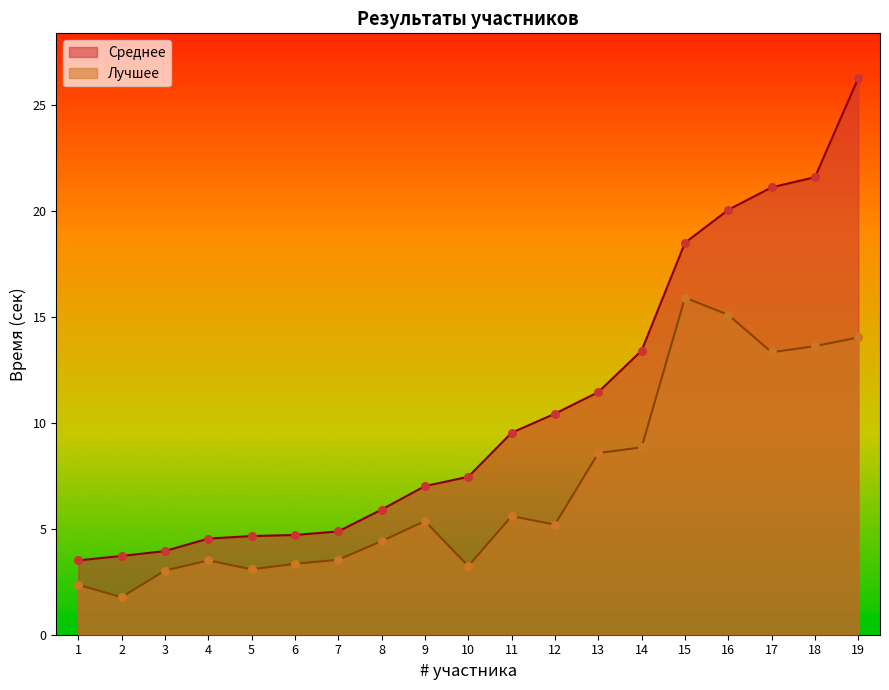

Which series contains the highest Y value?

Среднее